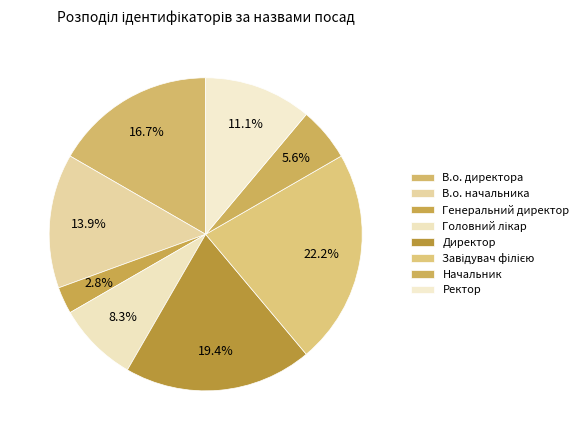

What is the ratio of the value at Директор to the value at В.о. начальника?

1.4